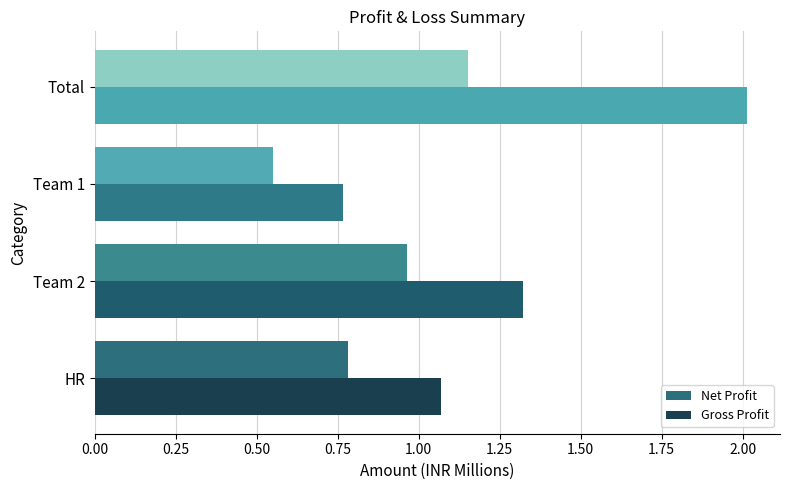

Which category has the lowest value in the Gross Profit series?

Team 1